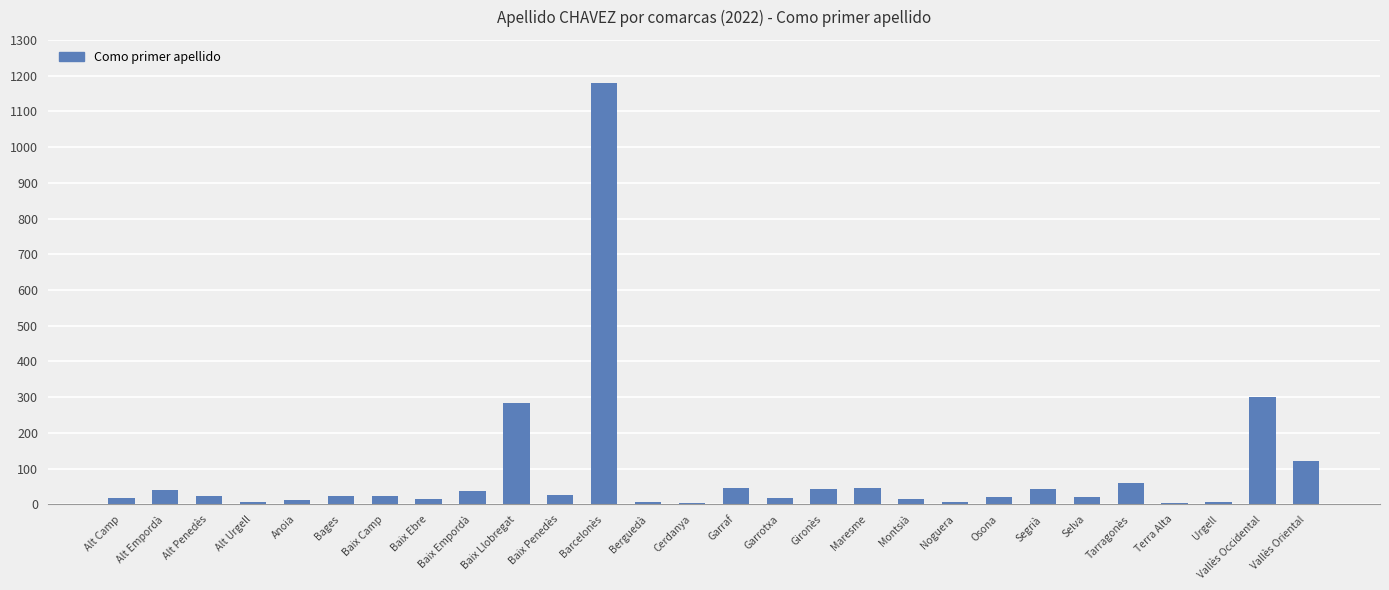

How many data points are less than 23?

14